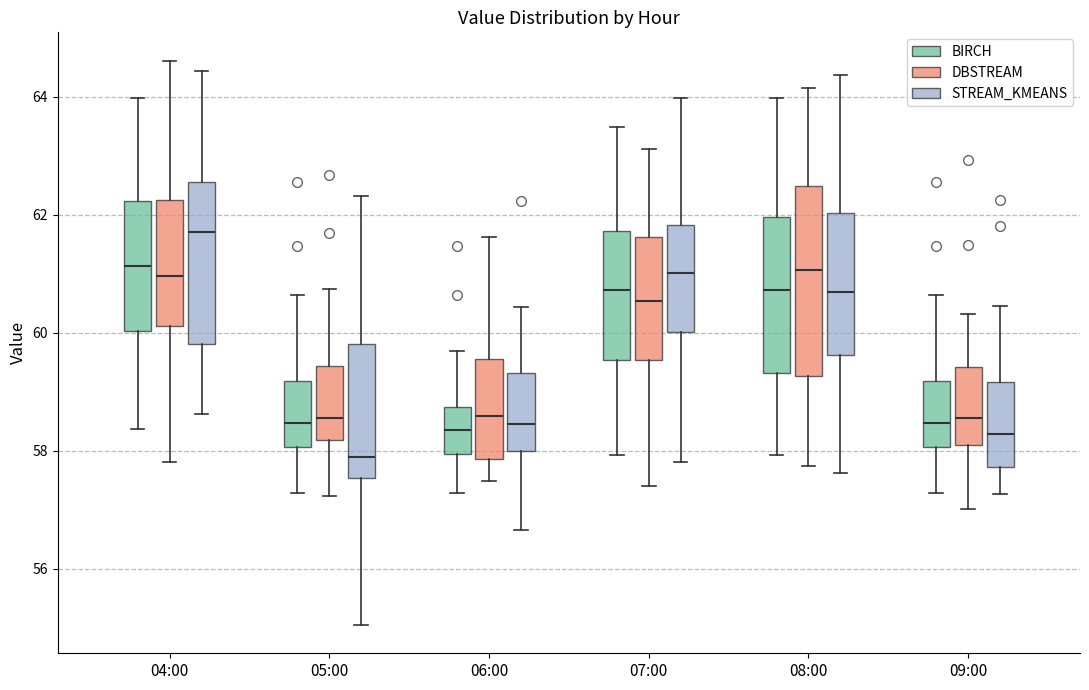

Which box is the tallest, from its lower edge to its upper edge?

08:00 (DBSTREAM)